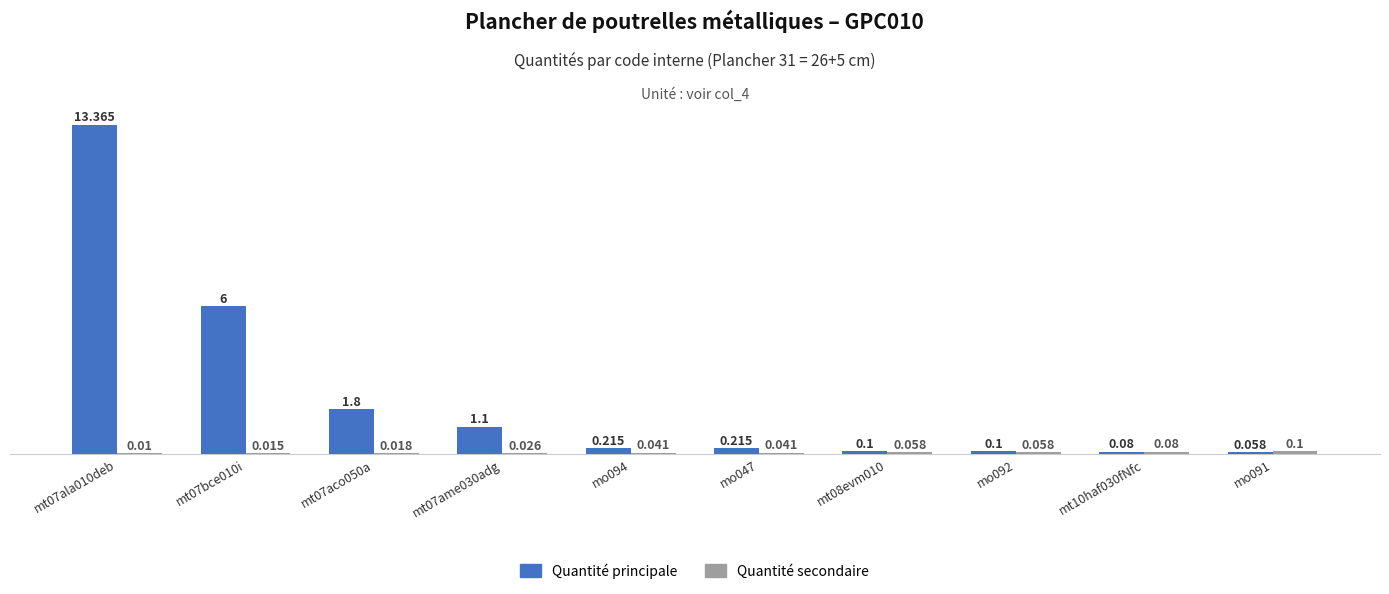

Does the chart contain stacked bars?

No